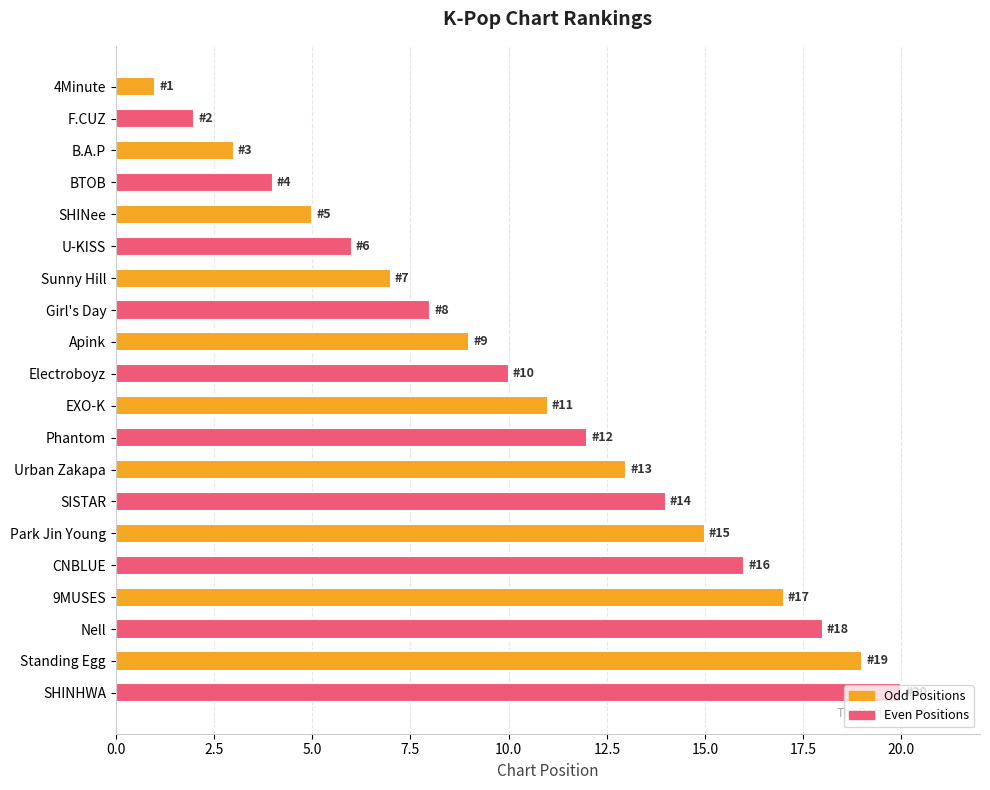

Count the Even Positions values in the range 6 to 16.

6